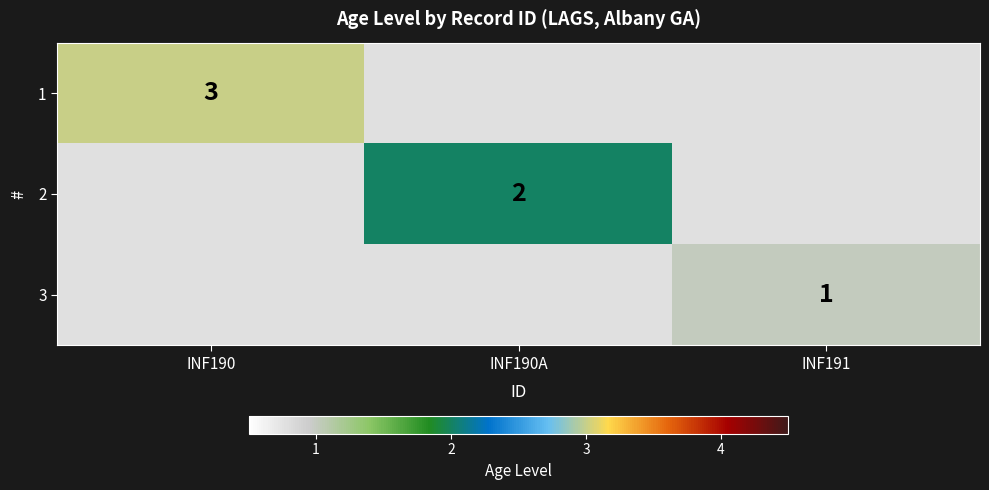

Which label corresponds to the largest value in the chart?

INF190